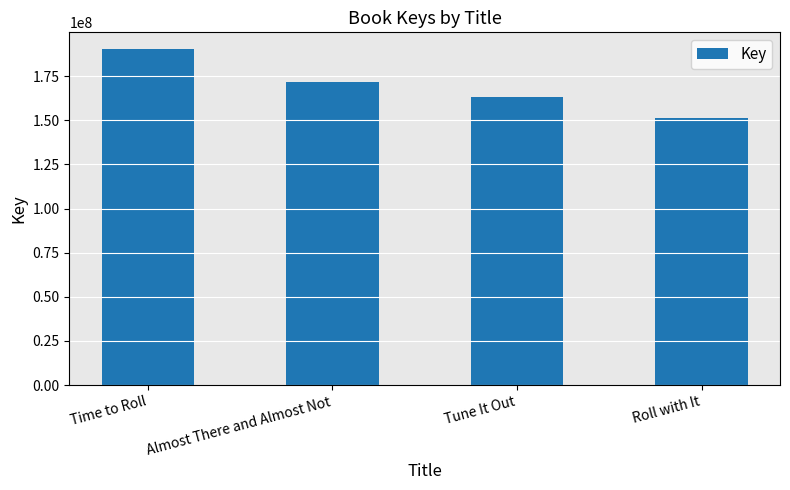

What is the label of the 1st bar from the right?

Roll with It